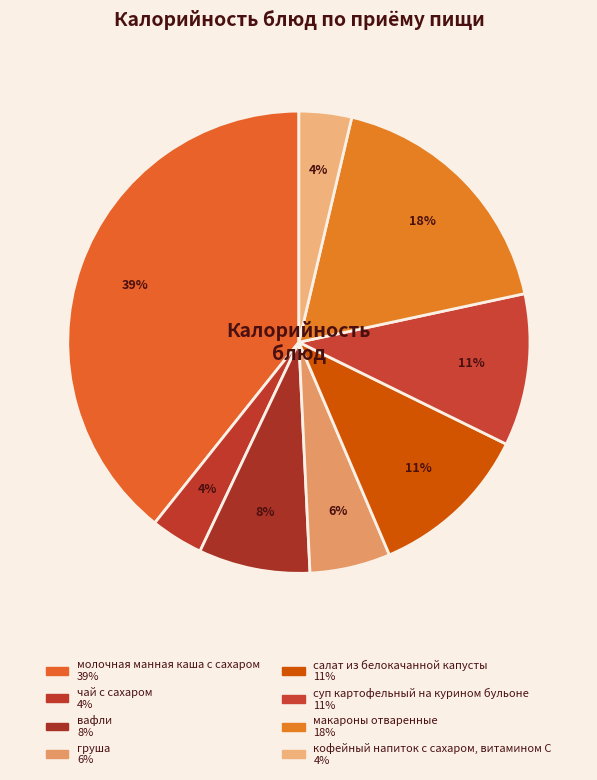

What percentage is NOT represented by груша?

94.4%